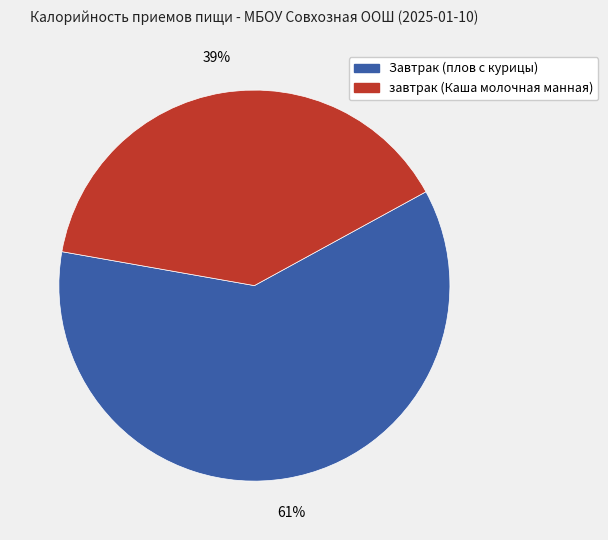

Combined, do завтрак (Каша молочная манная) and Завтрак (плов с курицы) account for over 50%?

Yes